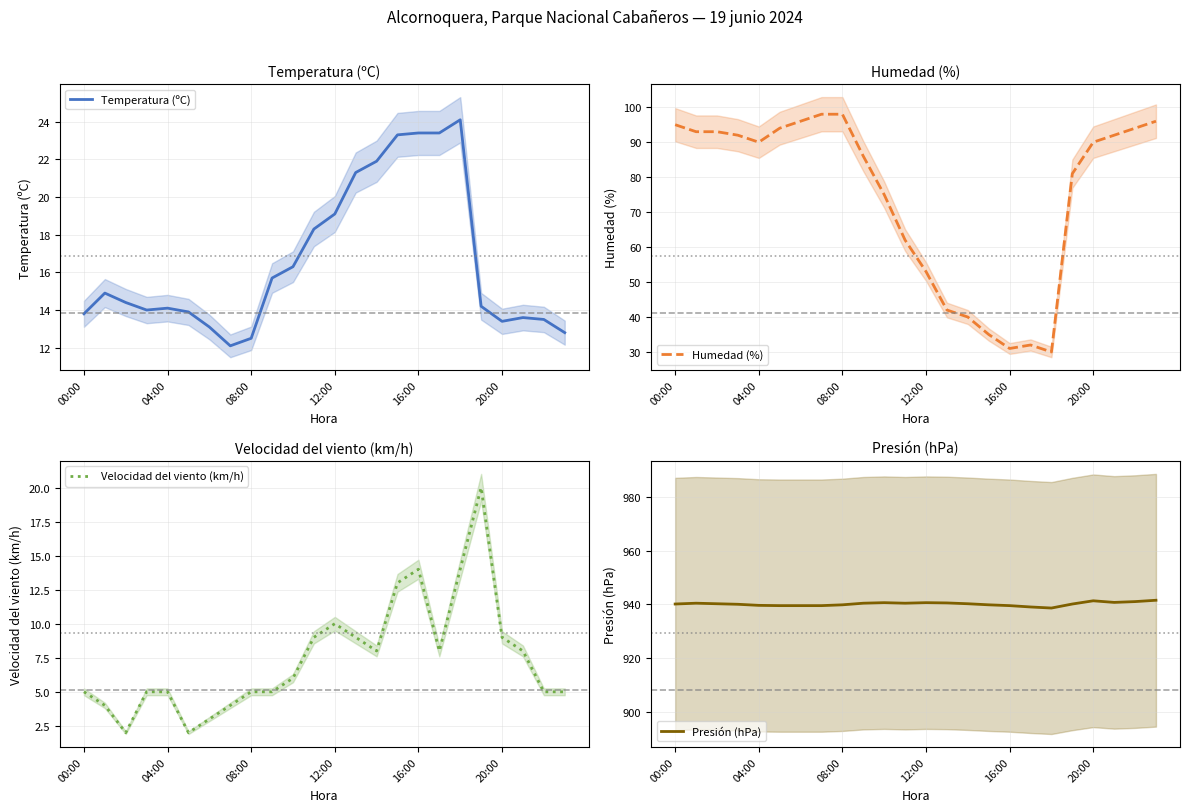

True or false: Temperatura (ºC) has a value of 18.0 at 20:00.

False